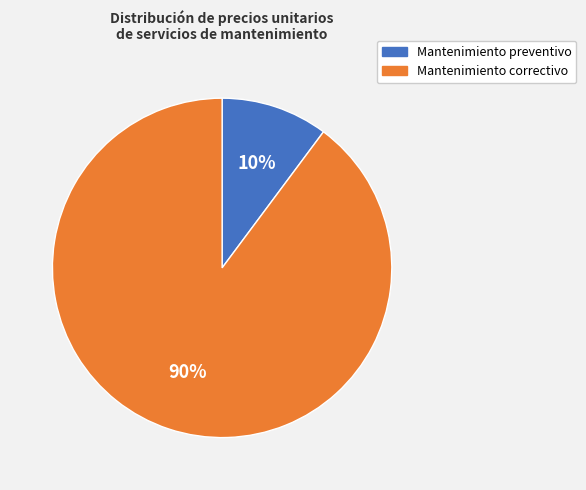

Do Mantenimiento correctivo and Mantenimiento preventivo together represent more than half of the pie?

Yes